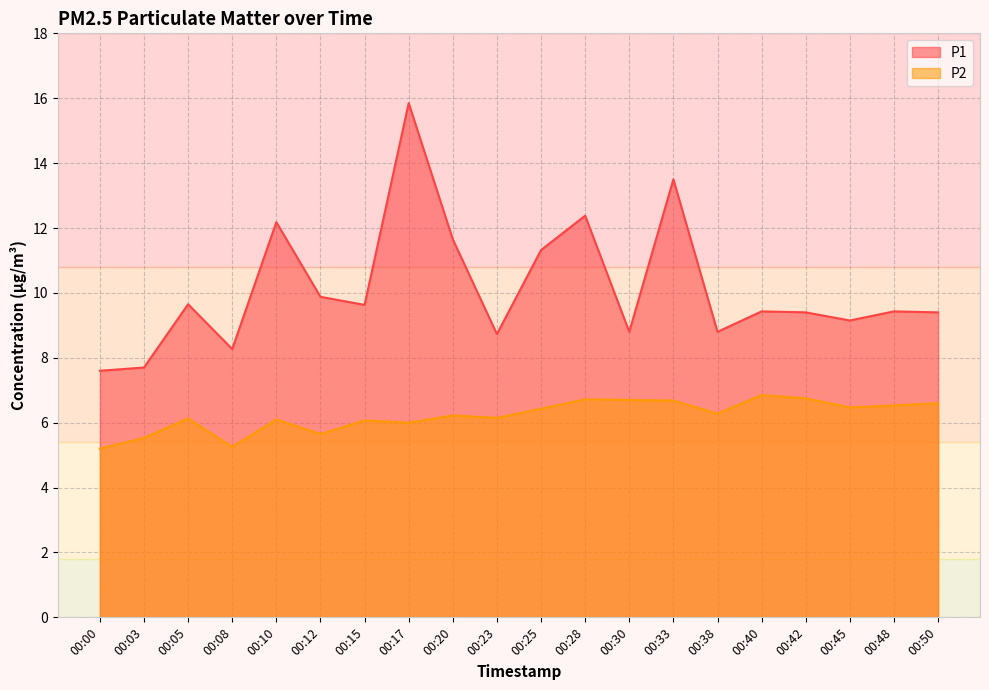

Which series has the widest spread of values?

P1